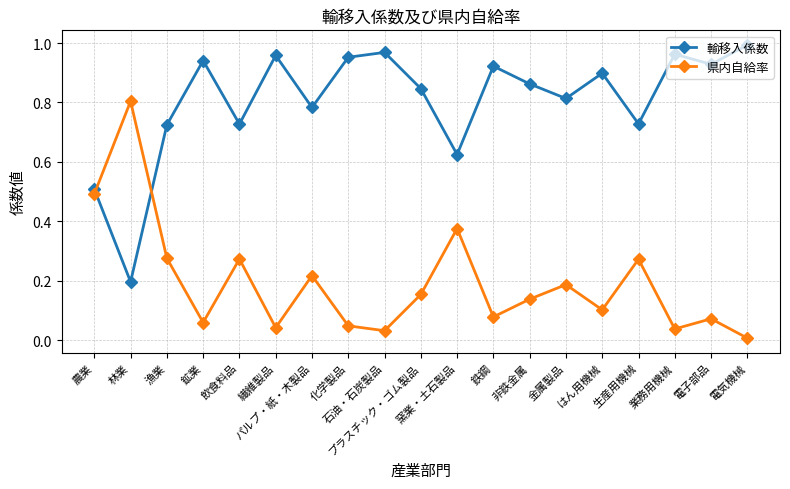

What is the difference between the second highest and second lowest values in the 輸移入係数 series?

0.5